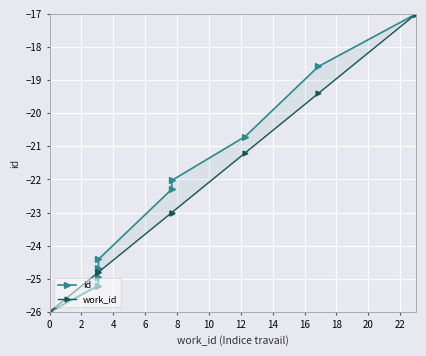

What are all the series names shown in the legend?

id, work_id